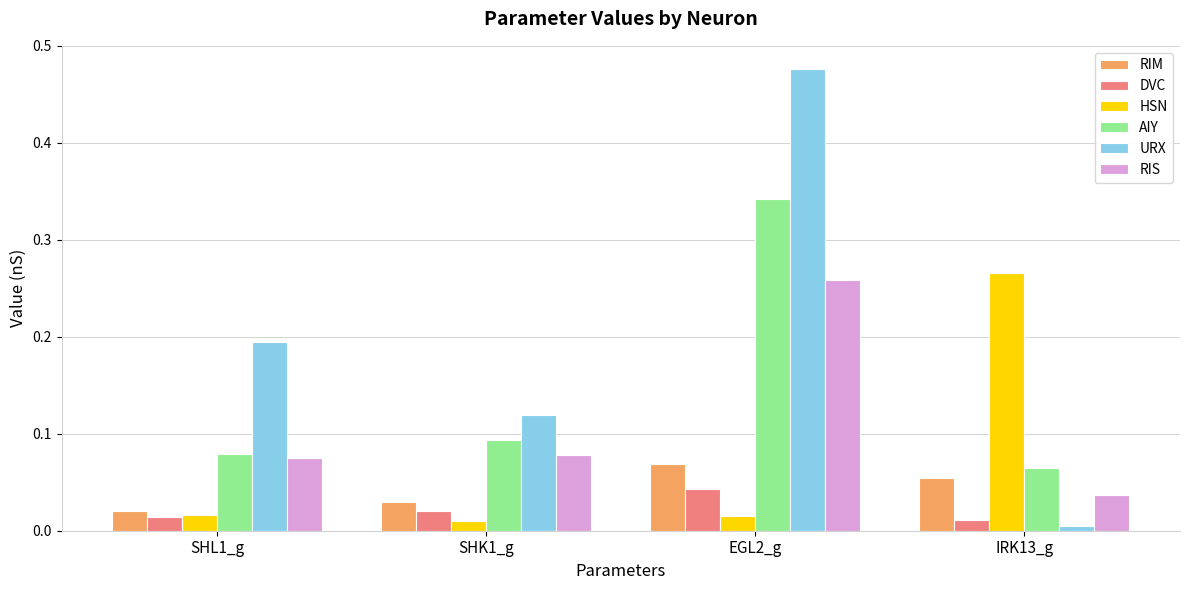

Which series changed the most between SHK1_g and EGL2_g?

URX